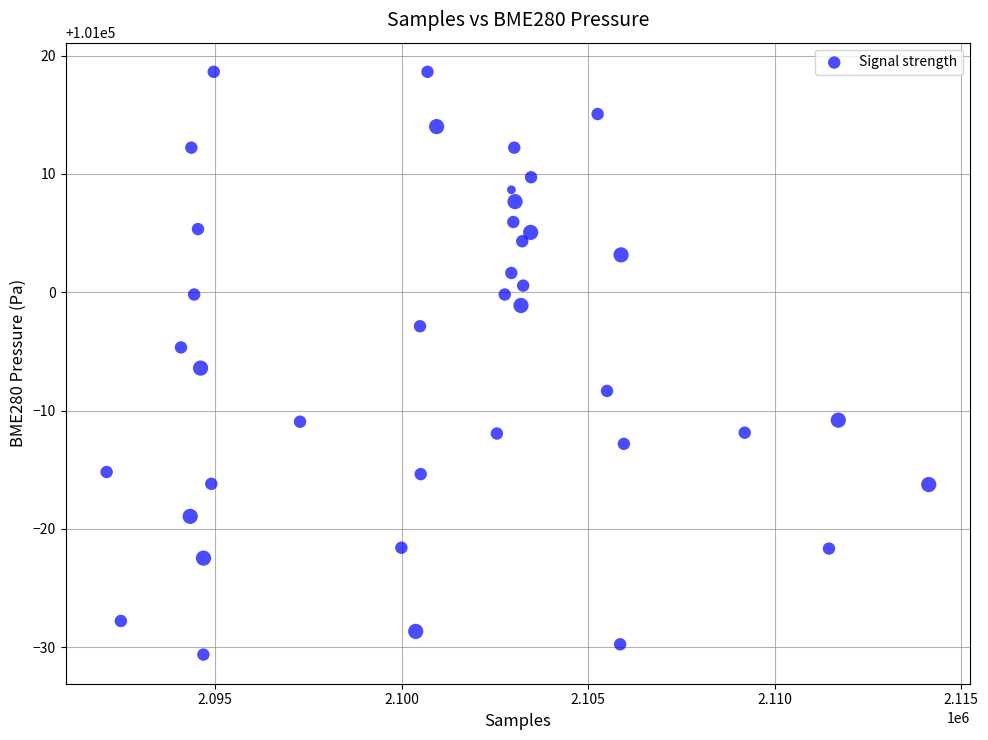

What is the range of X values (max minus min)?

22040.0